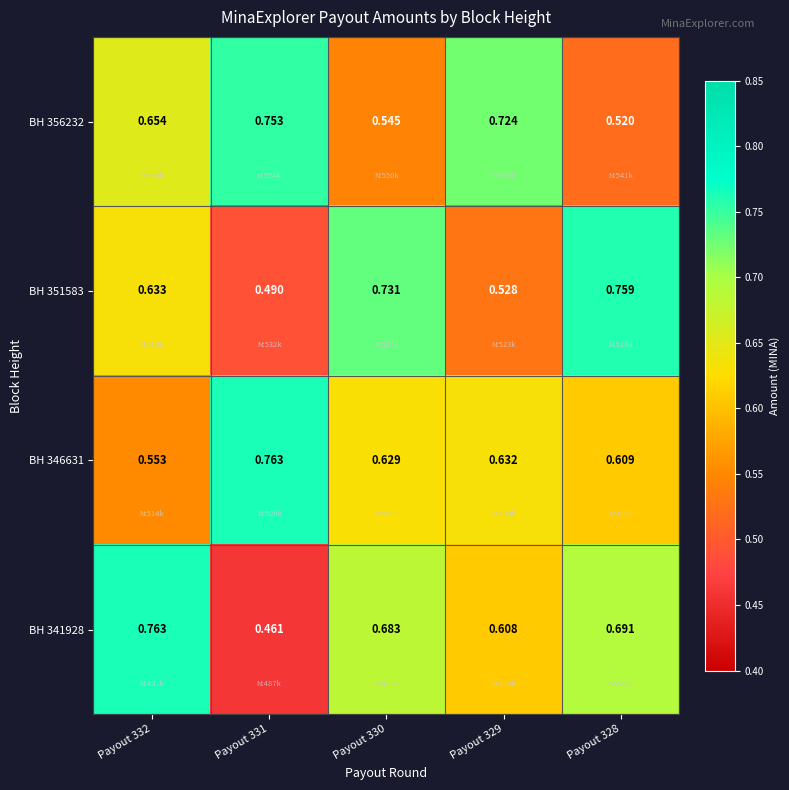

Which series changed the most between Payout 332 and Payout 331?

BH 341928